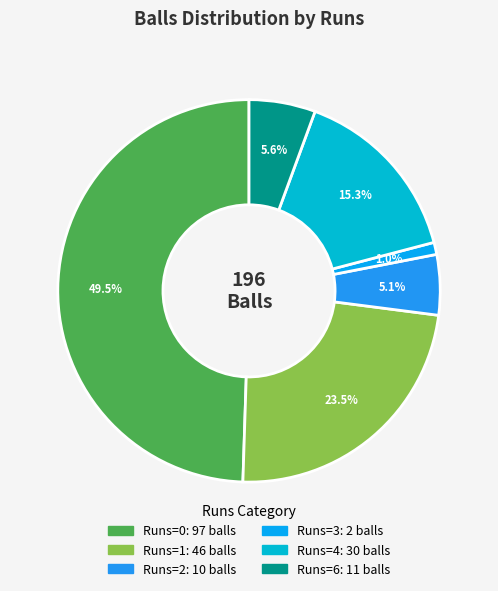

Which category has the smallest portion of the pie?

3